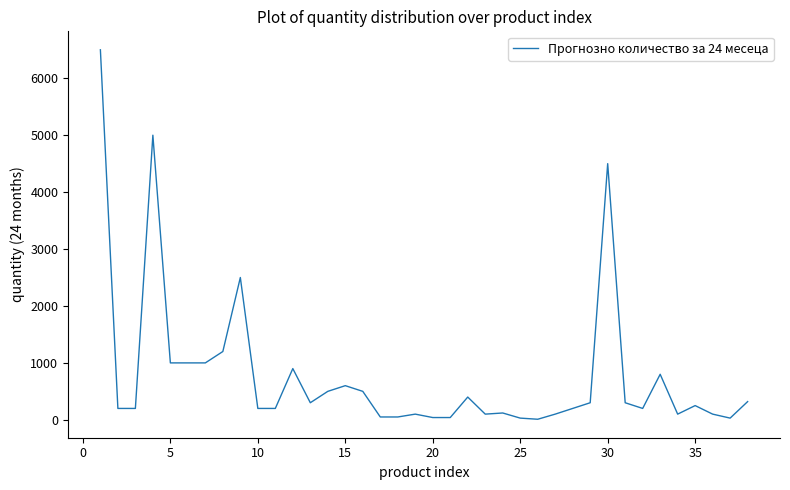

What is the greatest value displayed?

6500